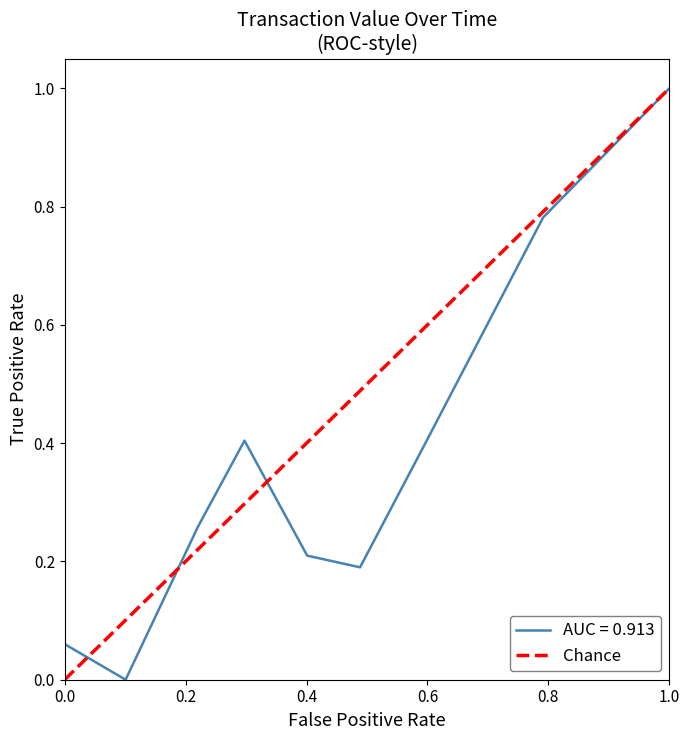

How many positive values are there?

1